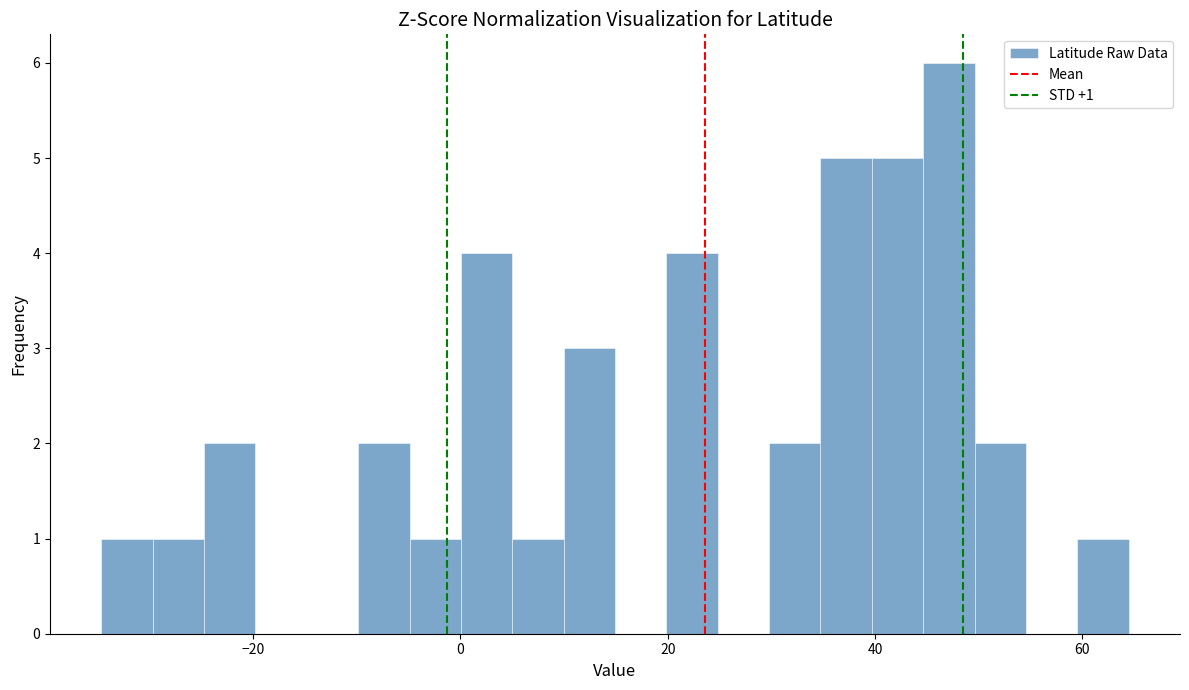

Around what value on the x-axis is the tallest bar? Give the approximate position of its centre, as read against the axis.

48